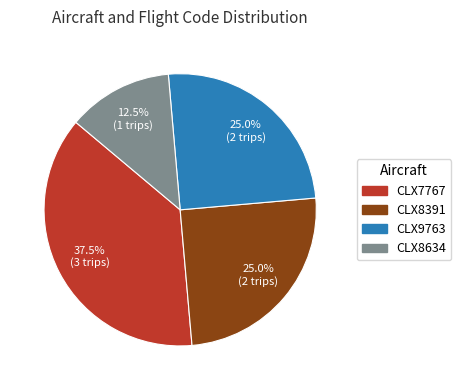

Which category has the biggest portion of the pie?

CLX7767